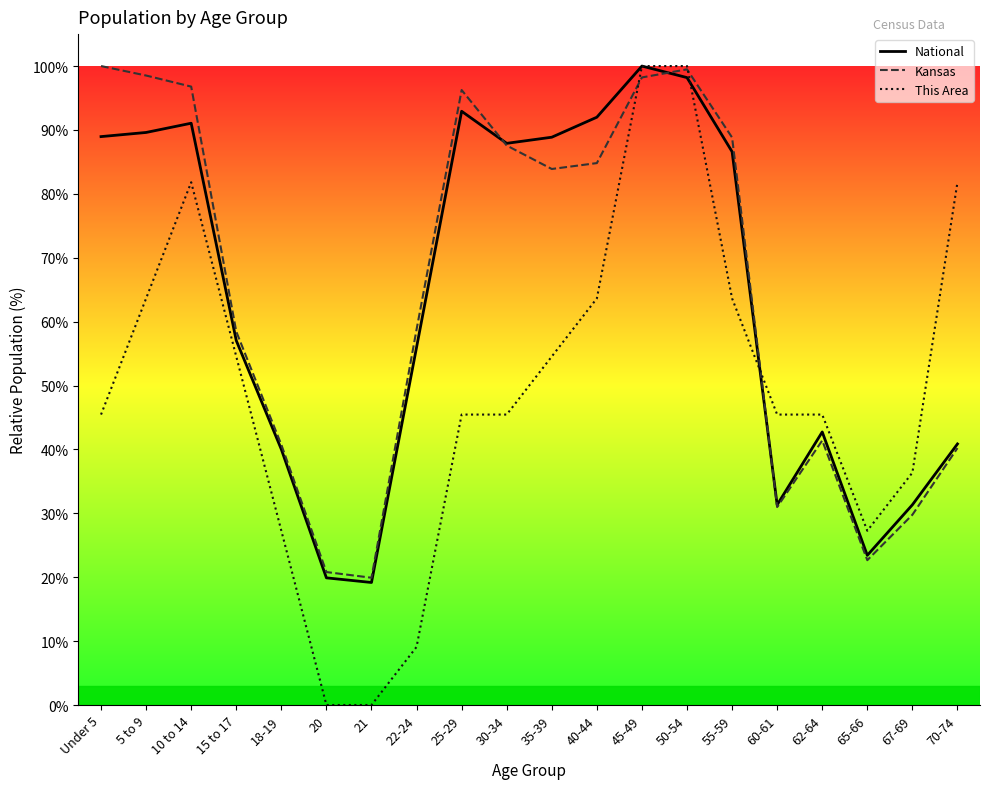

Where do Kansas and This Area first cross each other?

40-44 and 45-49